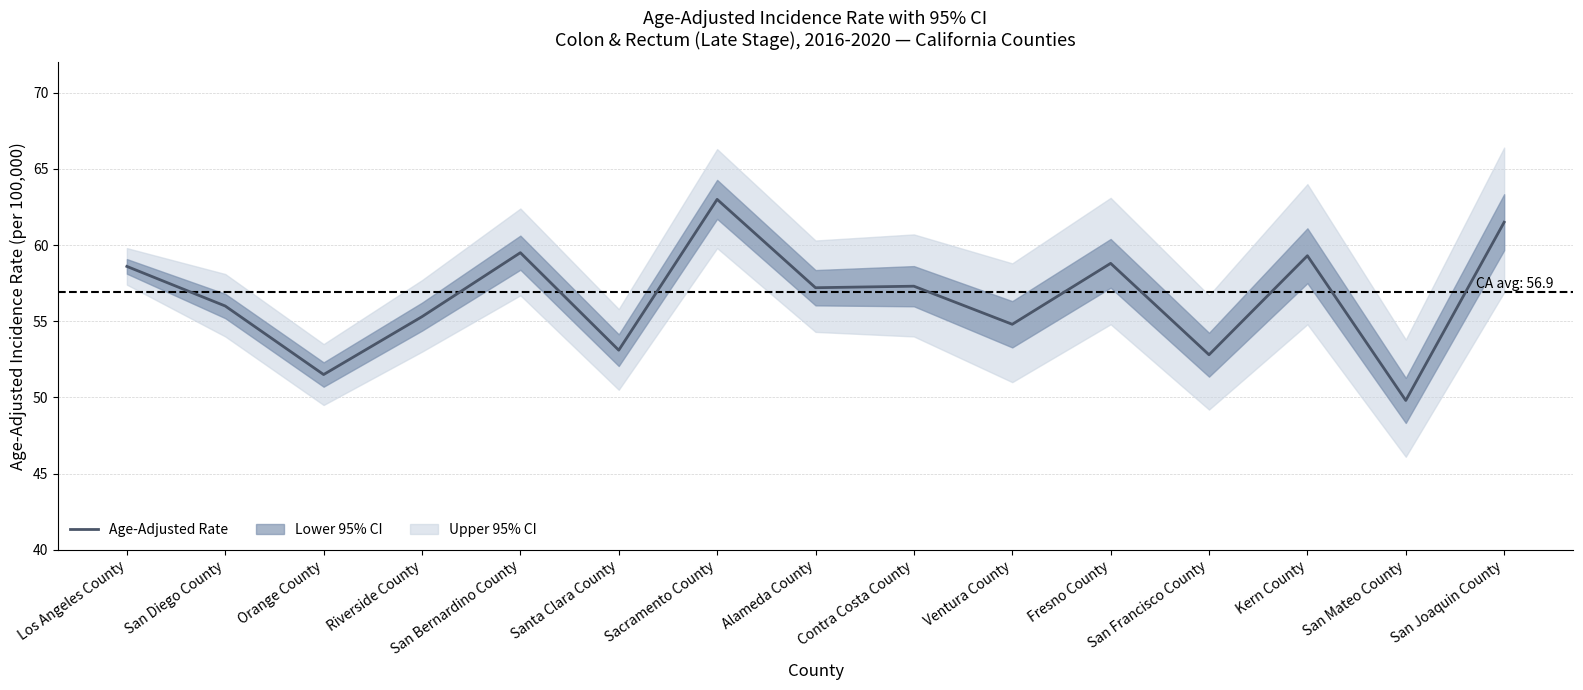

Rank the categories by value from lowest to highest.

San Mateo County, Orange County, San Francisco County, Santa Clara County, Ventura County, Riverside County, San Diego County, Alameda County, Contra Costa County, Los Angeles County, Fresno County, Kern County, San Bernardino County, San Joaquin County, Sacramento County